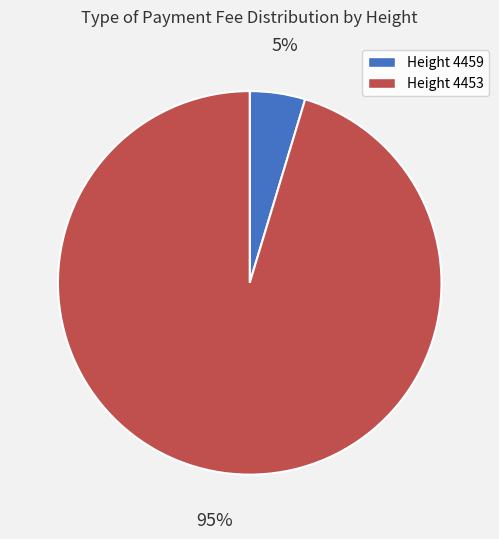

How many slices are in this pie chart?

2